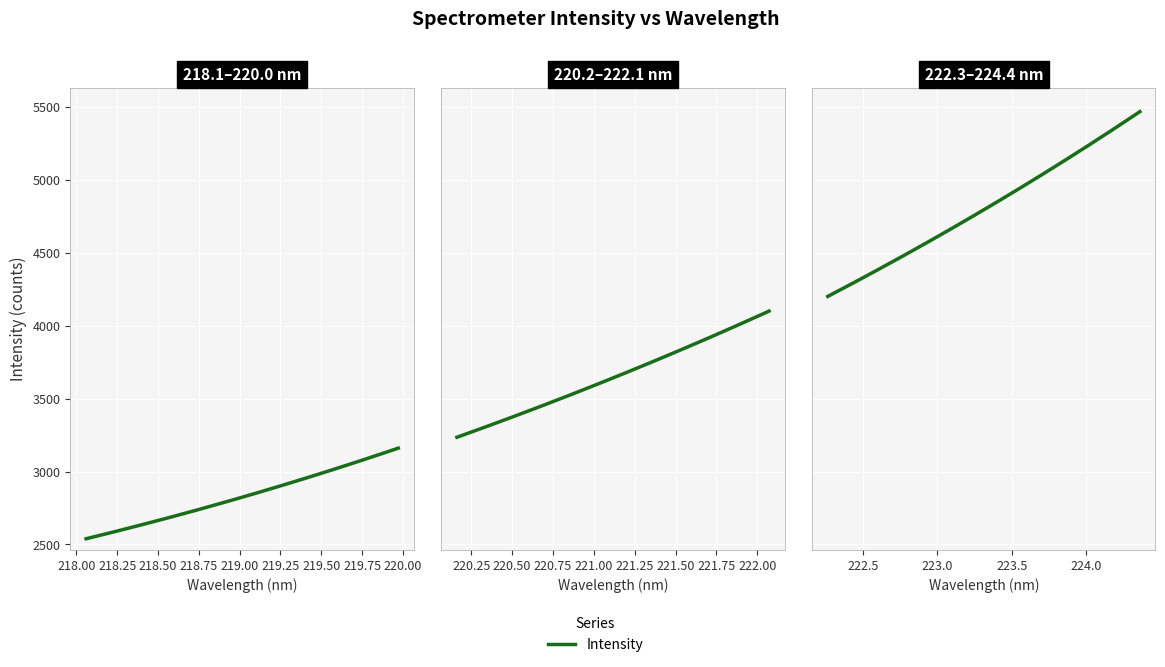

What is the average value?

3796.1